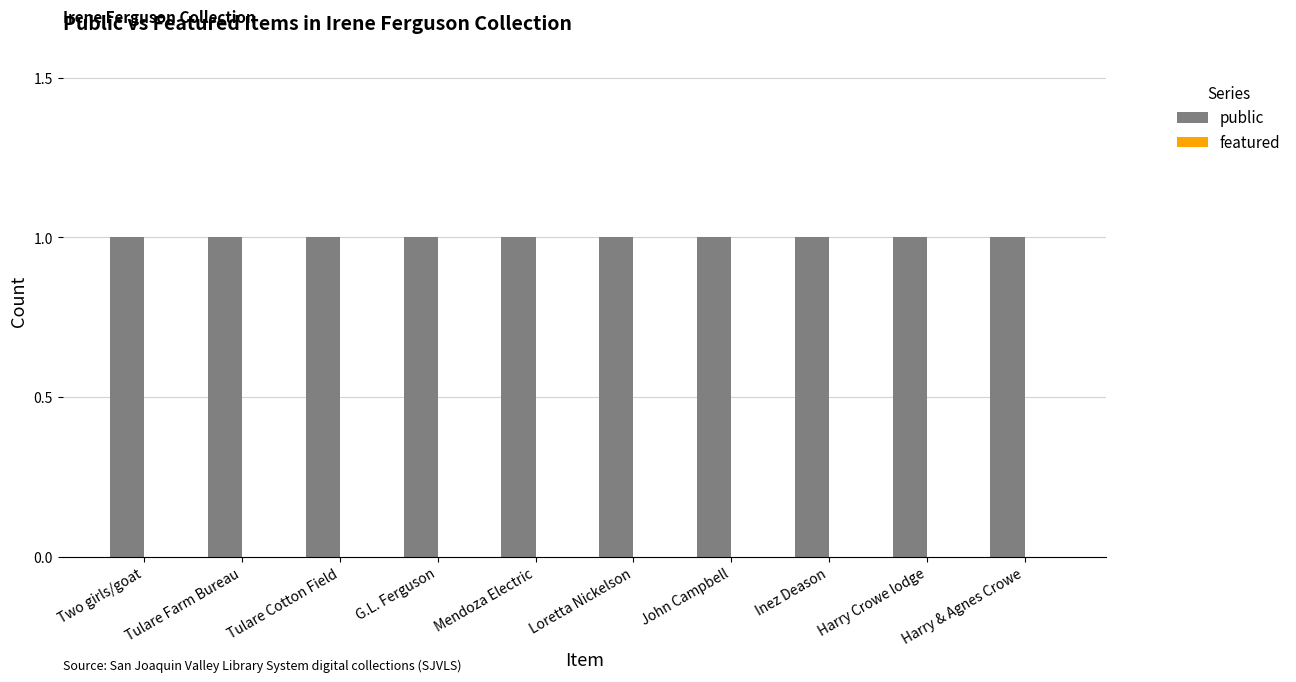

List the series in order of their overall mean, highest first.

public, featured